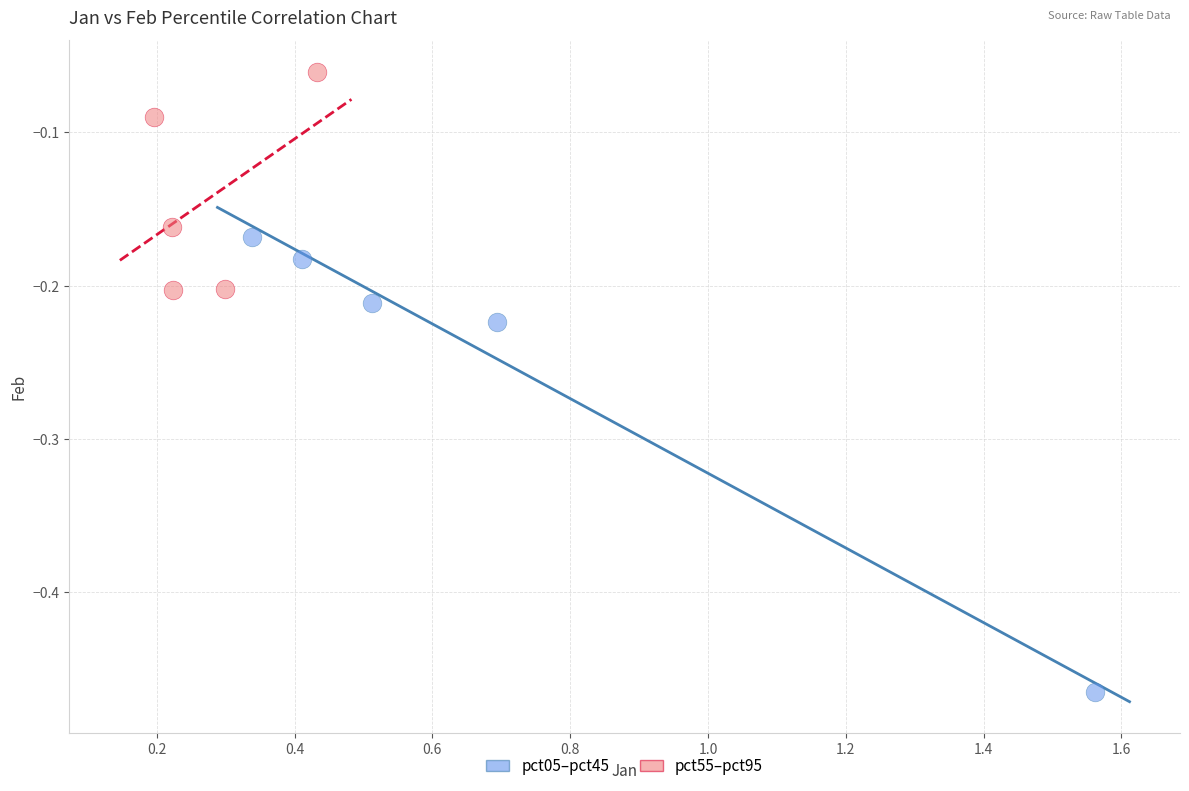

Which series has the largest Y range (max minus min)?

pct05–pct45